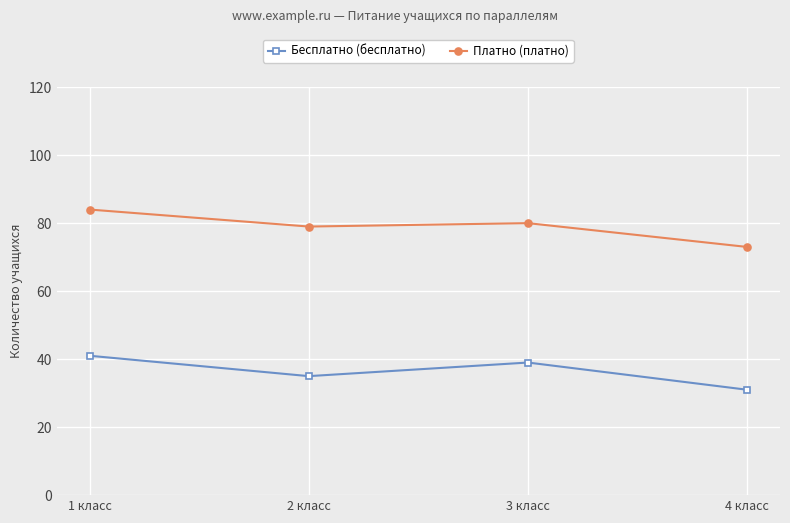

True or false: Платно (платно) has a value of 73 at 4 класс.

True